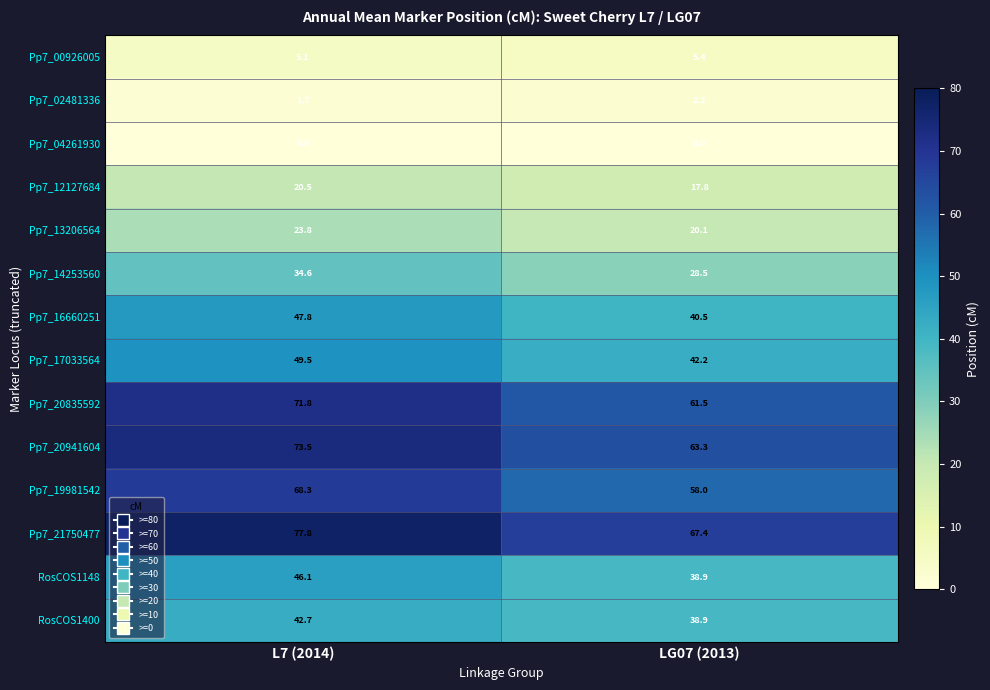

What is the spread (max minus min) of values at L7 (2014)?

77.8